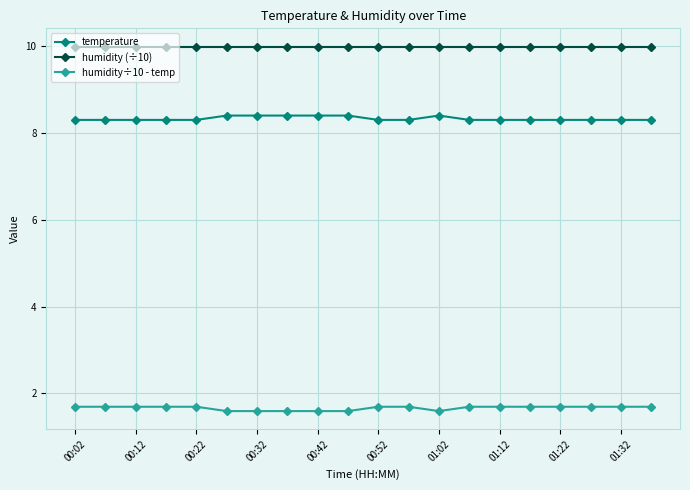

True or false: humidity÷10 - temp and temperature cross at least once.

False